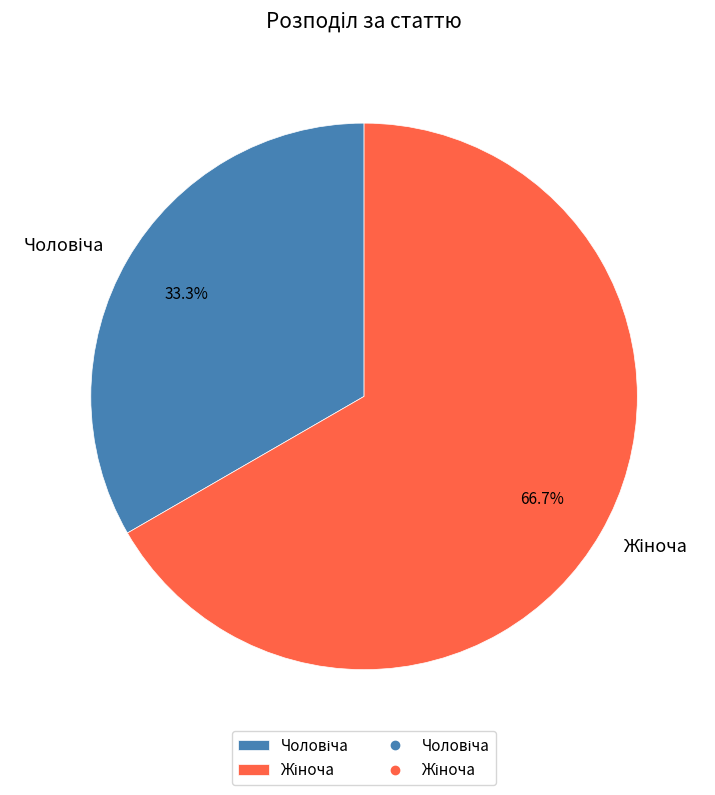

Is there any slice that represents more than half of the pie?

Yes